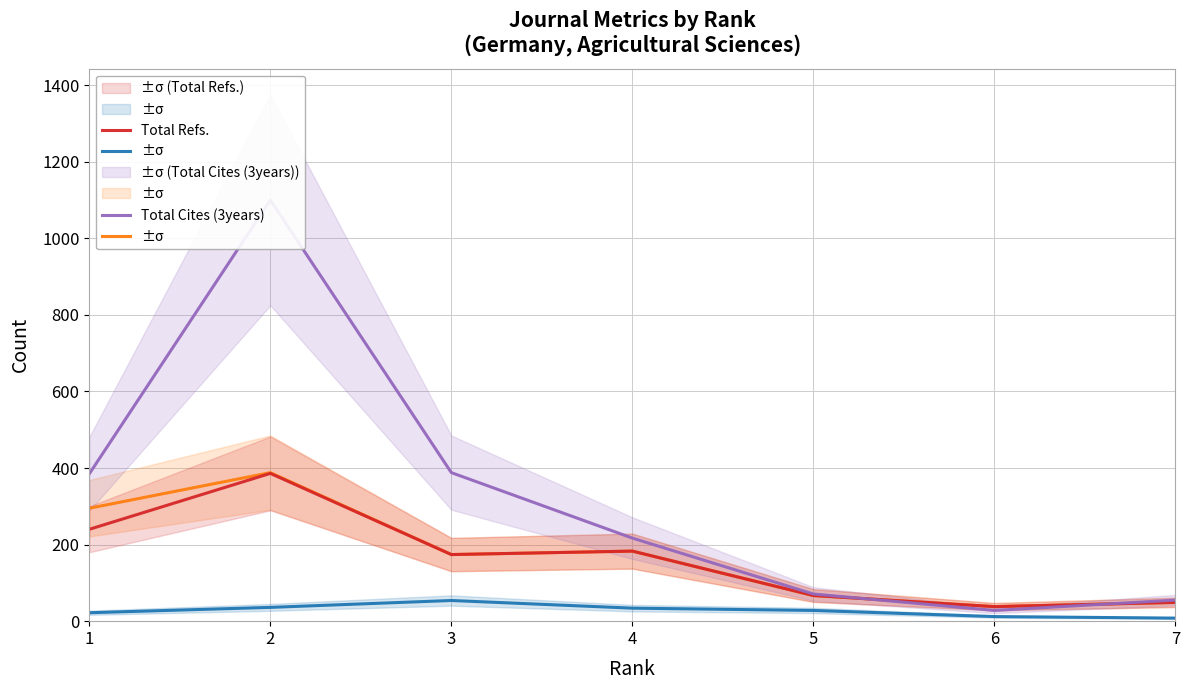

How many data points does each series have?

7